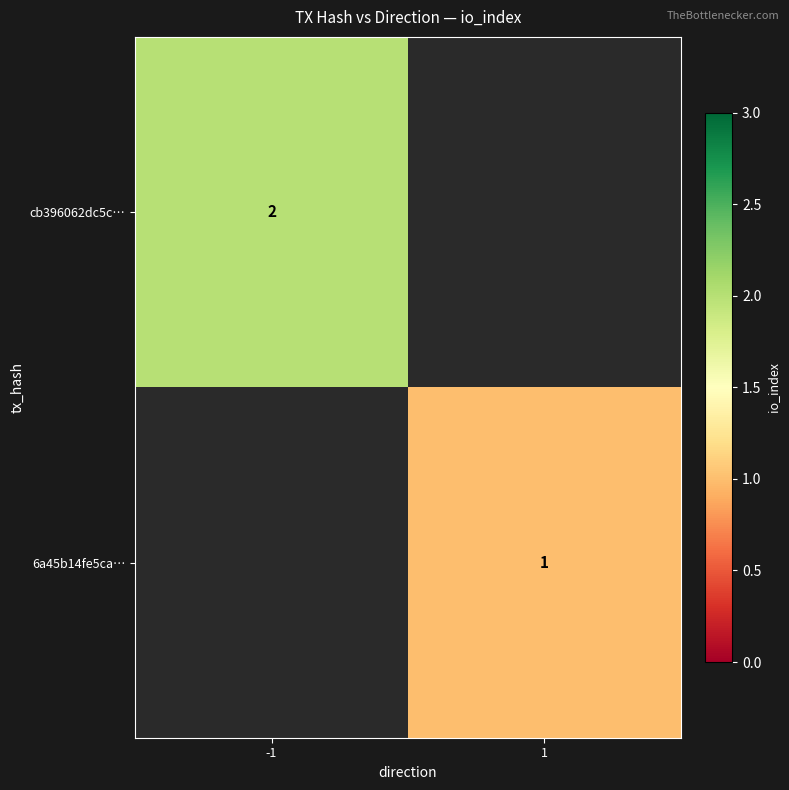

True or false: 6a45b14fe5ca… has a value of 1 at 1.

True